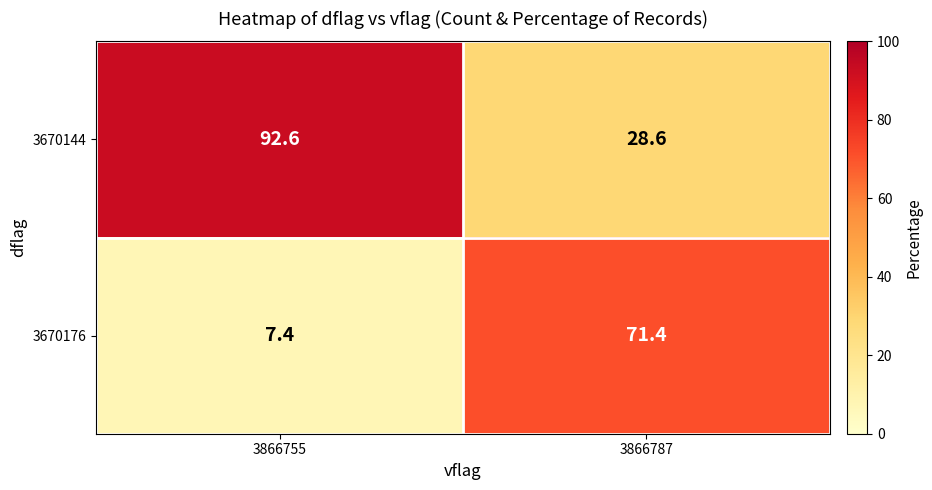

The value of 3670144 at 3866755 is 27.5. True or false?

False